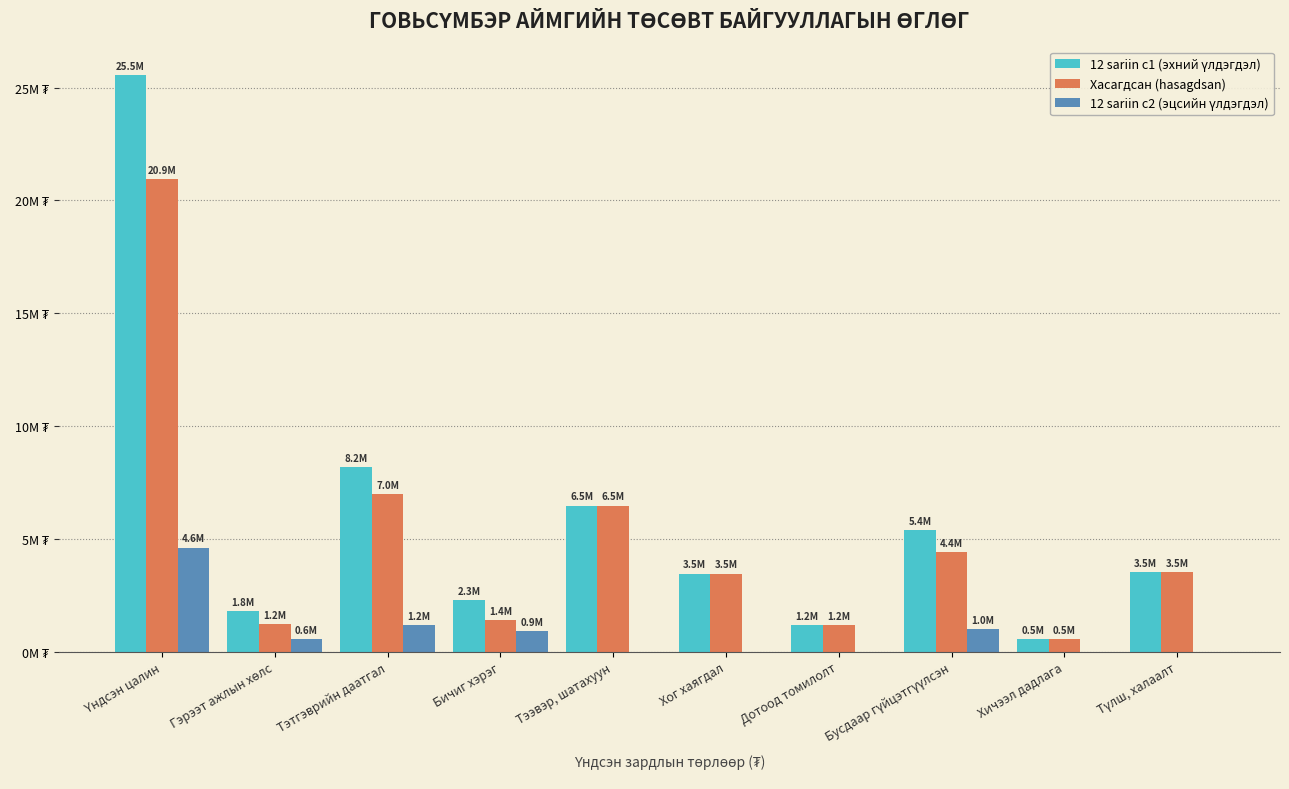

At which label does Хасагдсан (hasagdsan) reach its minimum?

Хичээл дадлага